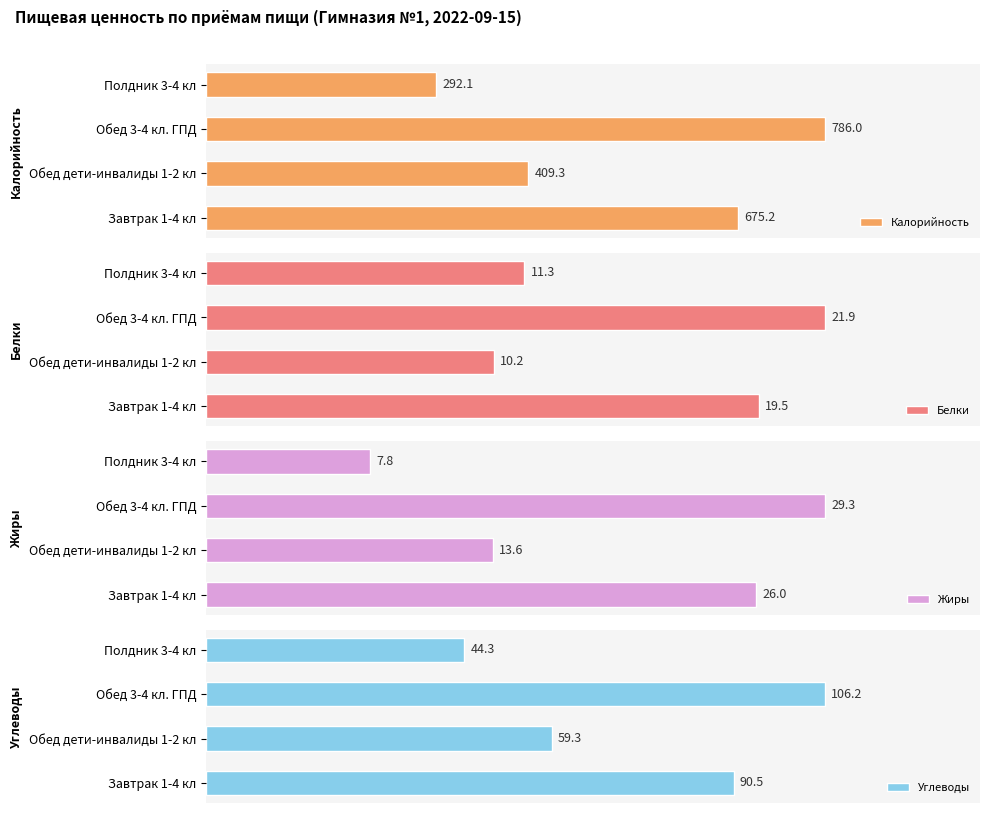

Which category has the lowest value in the Калорийность series?

Полдник 3-4 кл